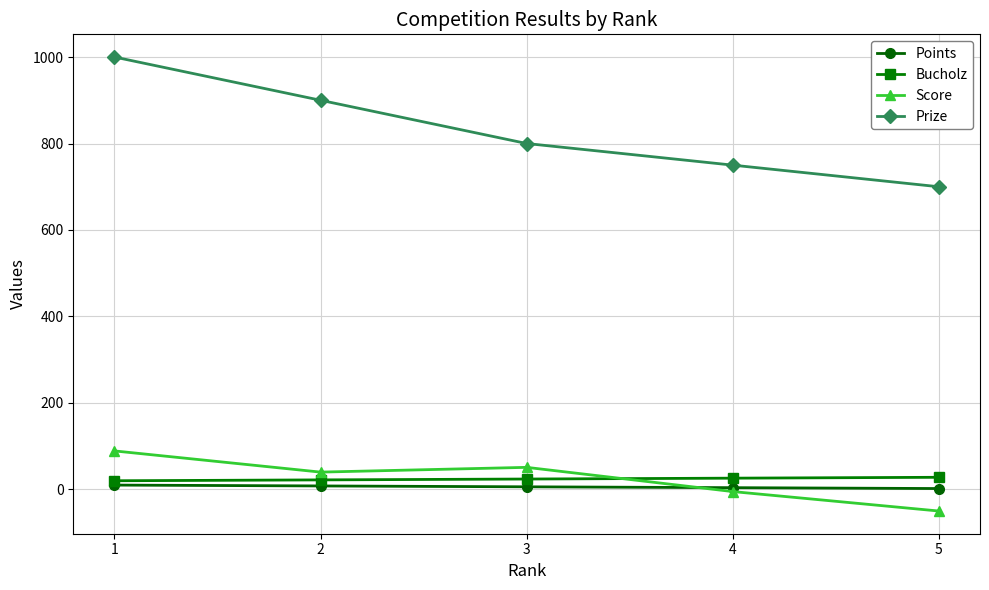

Which category has the highest value in the Prize series?

1